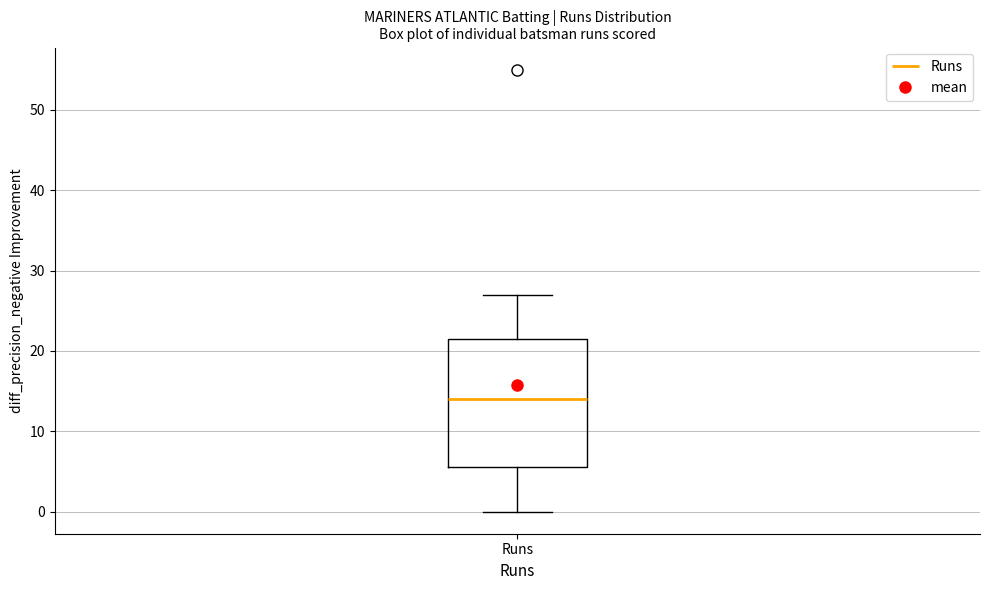

Where does the median line of the box for Runs sit on the y-axis? The values are not printed on the chart, so give them approximately, as read against the axis.

14